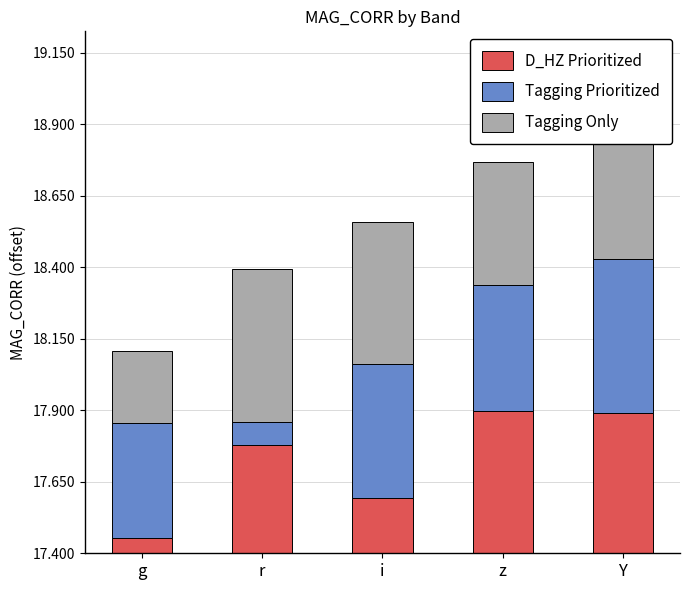

Rank the categories by D_HZ Prioritized value from lowest to highest.

g, i, r, Y, z